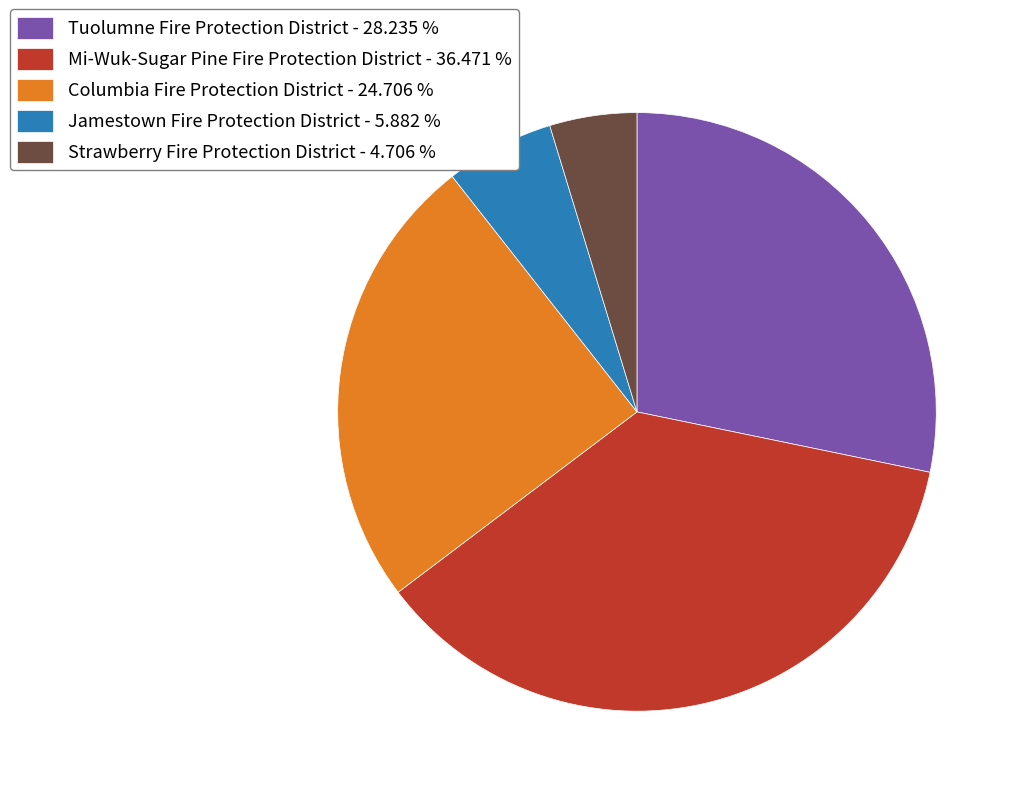

True or false: Columbia Fire Protection District accounts for 25% of the total.

True